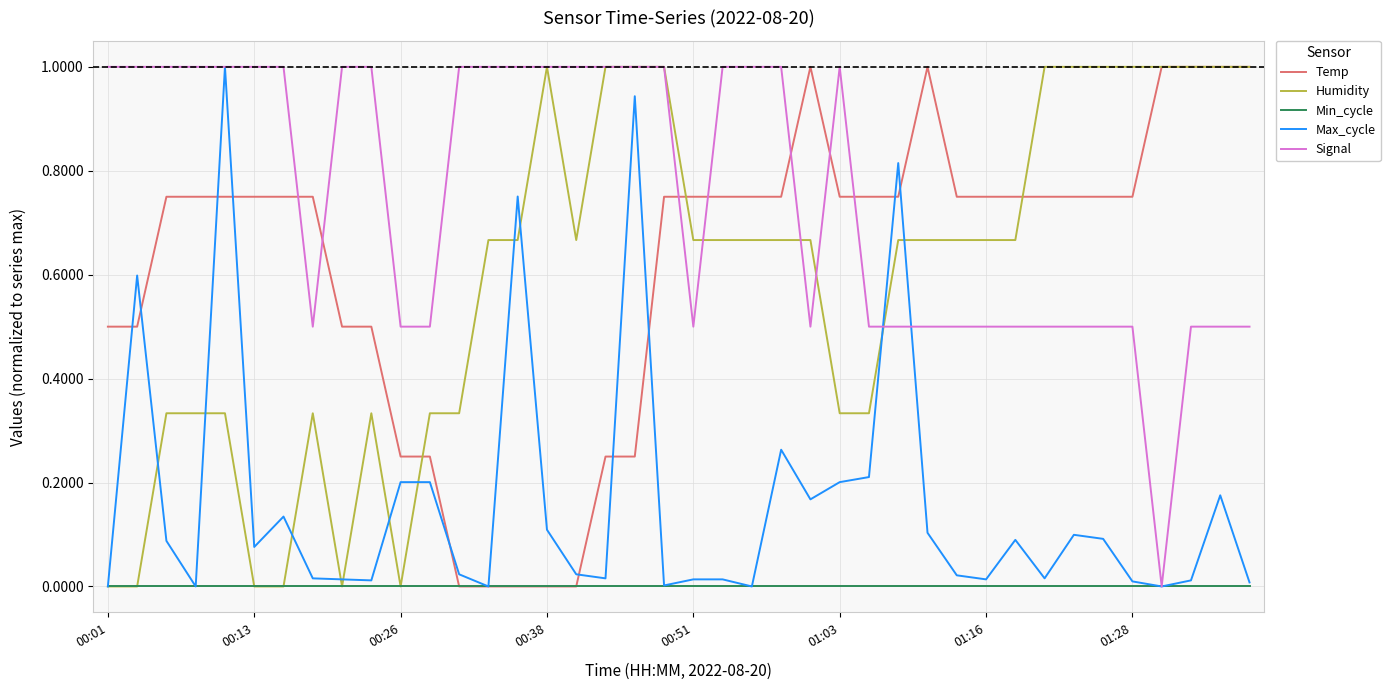

Which series has the largest total across all categories?

Signal